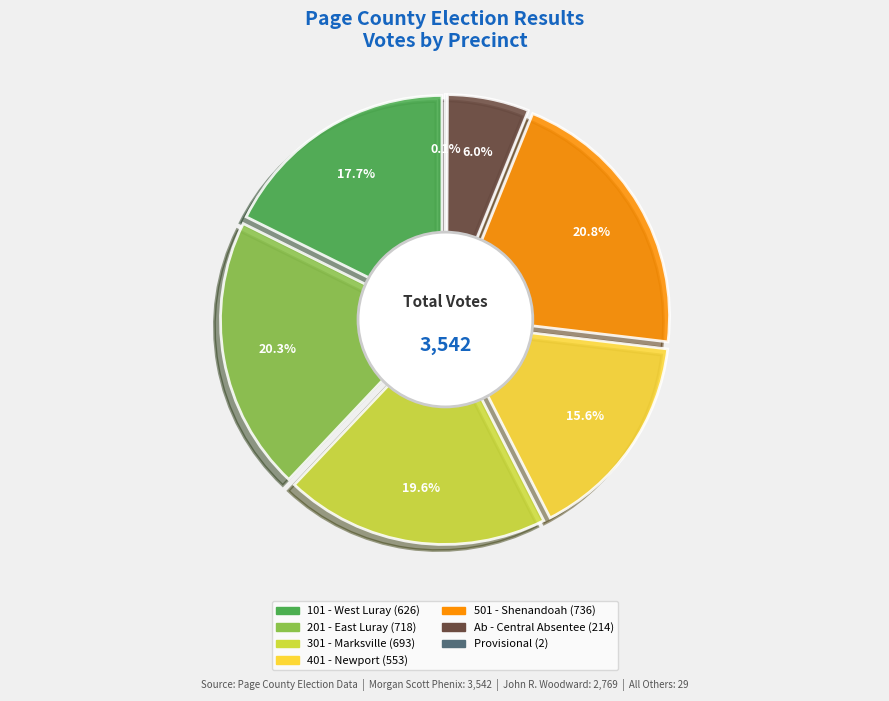

Is it true that 301 - Marksville is 20% of the pie?

True